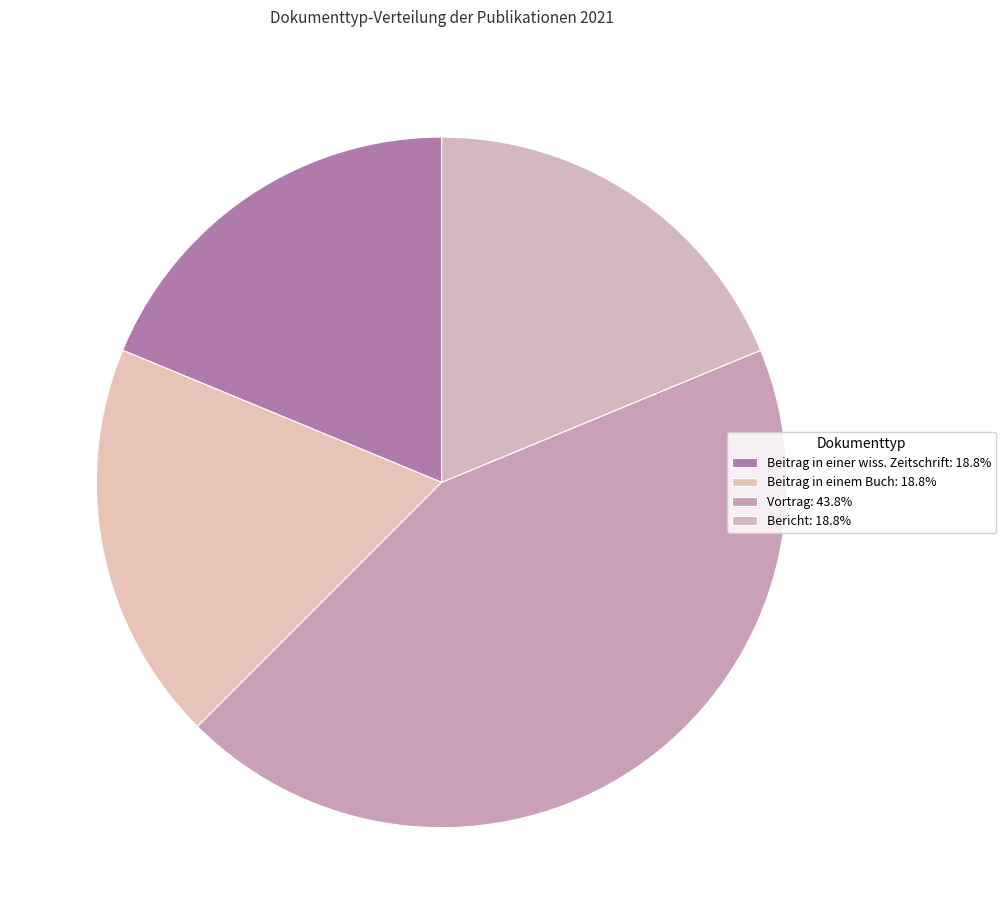

Approximately how many times larger is the value at Bericht compared to Vortrag?

0.4